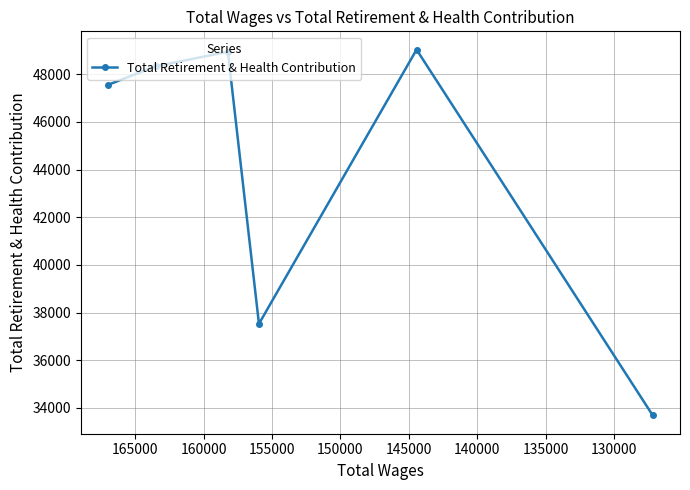

True or false: the data has more than 1 interior local peaks.

True